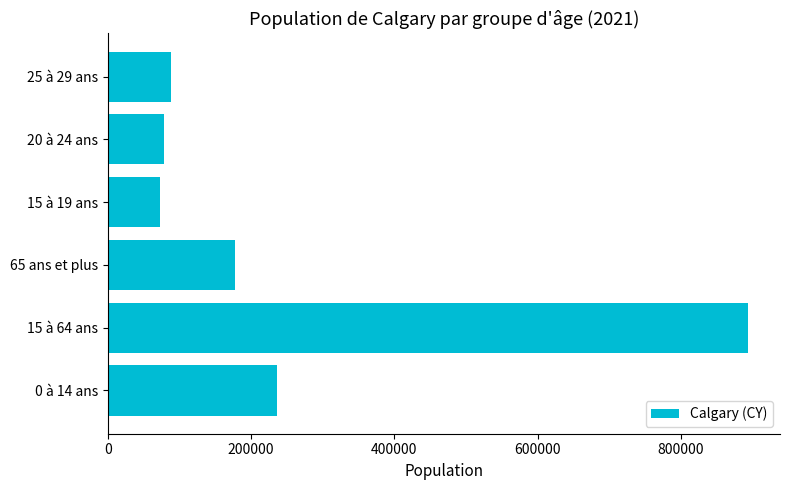

What is the greatest value displayed?

893525